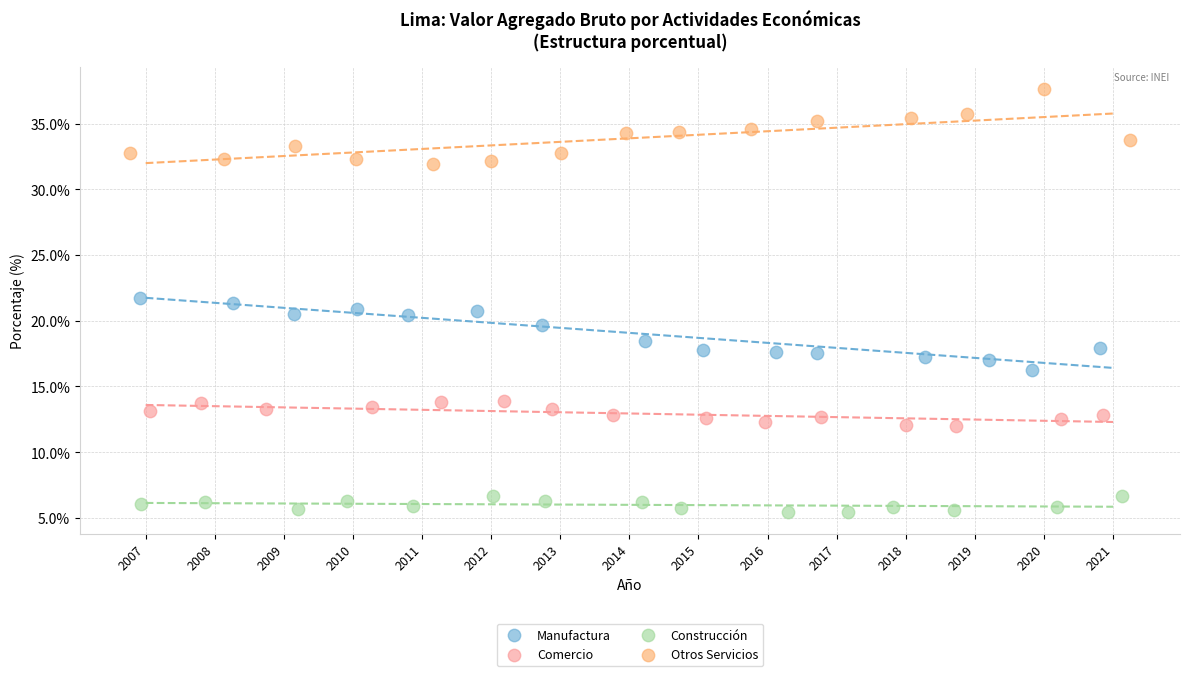

Which series reaches the minimum Y coordinate?

Construcción